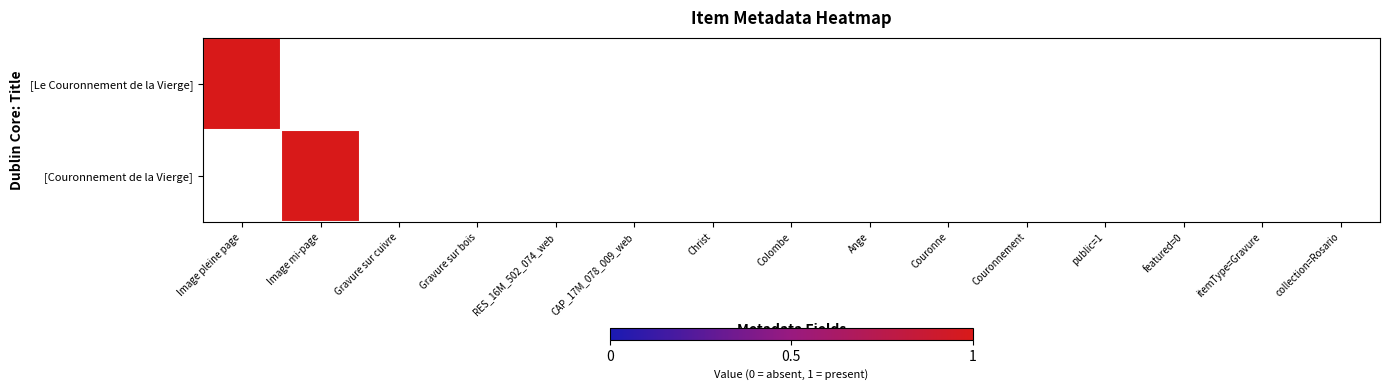

Reading left to right, extract all data points from this chart.

[Le Couronnement de la Vierge]: 1	0	0	0	0	0	0	0	0	0	0	0	0	0	0
[Couronnement de la Vierge]: 0	1	0	0	0	0	0	0	0	0	0	0	0	0	0